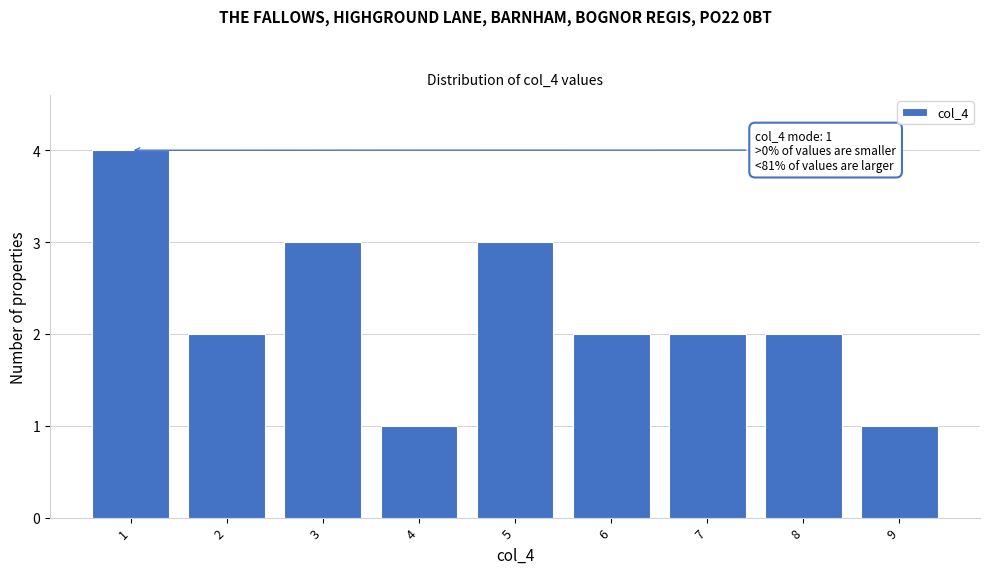

Which range on the x-axis has the tallest bar?

0.5 to 1.5